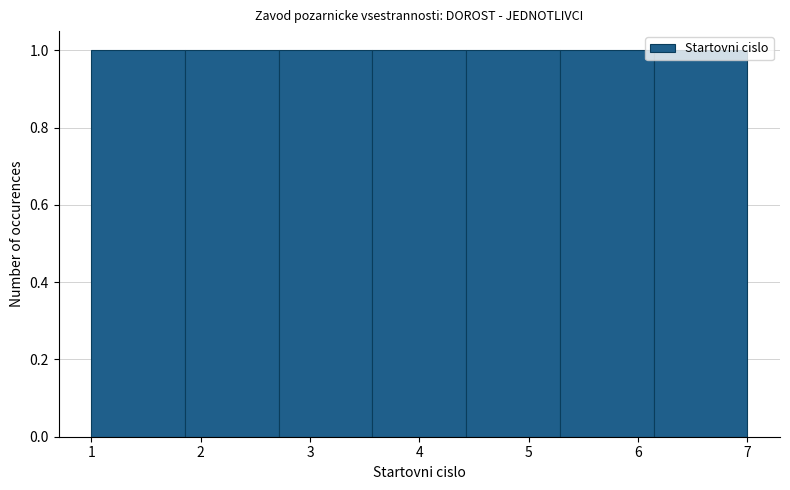

Reading left to right, list every bar in this chart as the range it spans on the x-axis followed by its height. Neither the bar edges nor the heights are printed on the chart, so give them approximately, as read against the axes.

1.0 to 1.9: 1
1.9 to 2.7: 1
2.7 to 3.6: 1
3.6 to 4.4: 1
4.4 to 5.3: 1
5.3 to 6.1: 1
6.1 to 7.0: 1